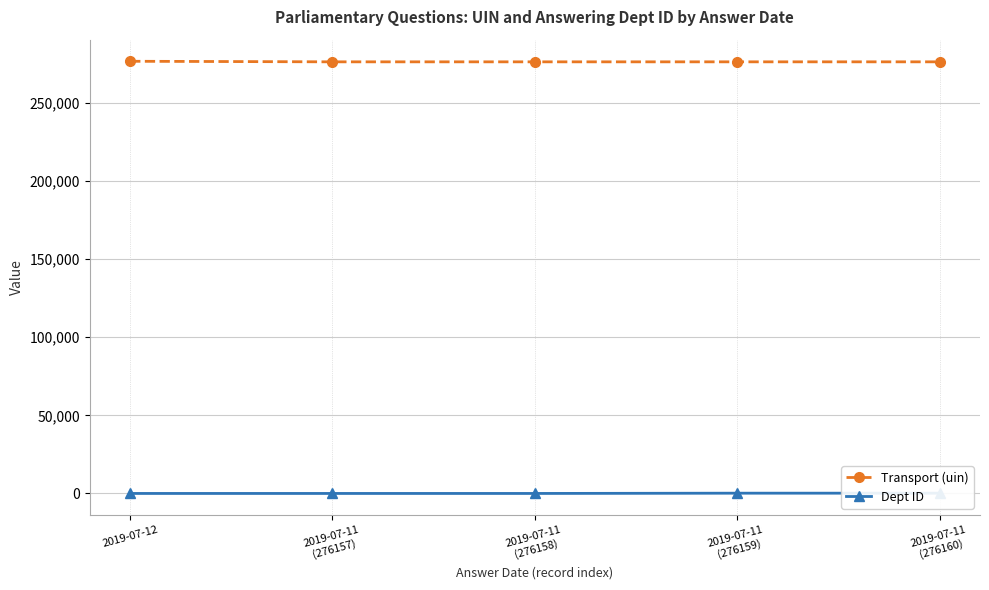

Is this an area chart (filled region under the line)?

No